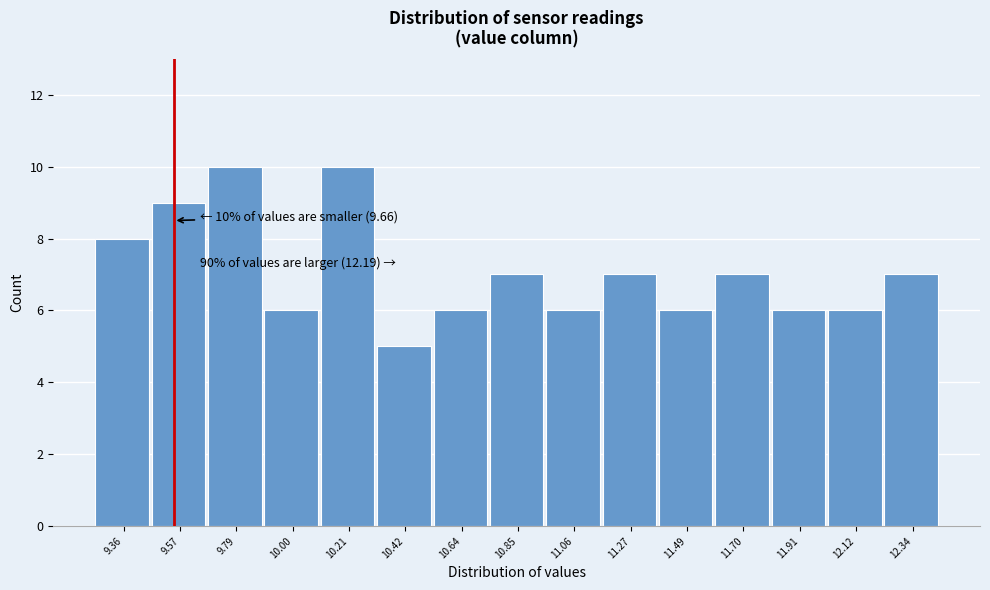

Reading right to left, extract all data points from this chart.

12.34=7	12.12=6	11.91=6	11.70=7	11.49=6	11.27=7	11.06=6	10.85=7	10.64=6	10.42=5	10.21=10	10.00=6	9.79=10	9.57=9	9.36=8